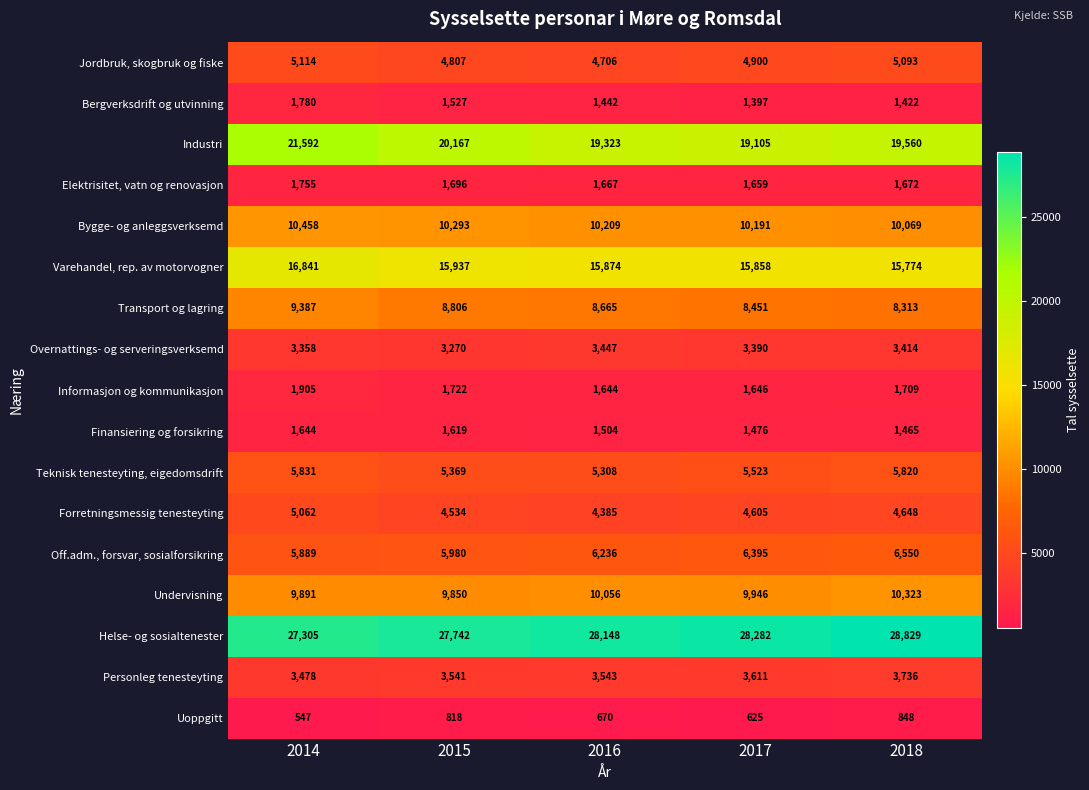

Which series has the largest range (max minus min)?

Industri